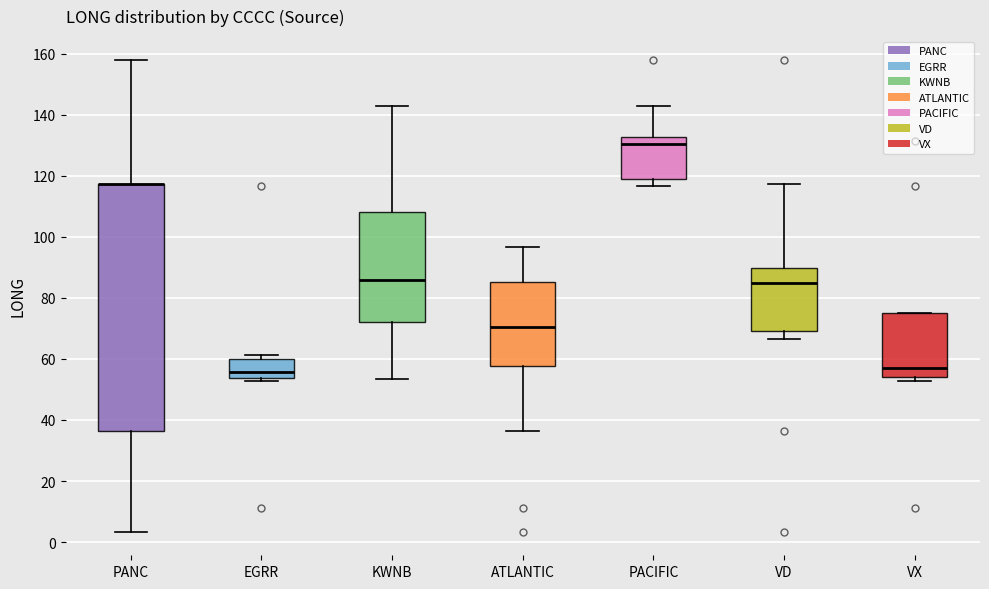

Reading left to right, transcribe this box plot: for each box, give where its median line is, the range the box spans, and where its two whiskers end, as read against the y-axis. The values are not printed on the chart, so give them approximately, as read against the axis.

PANC: median 118 (drawn on the box's upper edge), box 36 to 118, whiskers 4 to 158
EGRR: median 56, box 54 to 60, whiskers 52 to 62
KWNB: median 86, box 72 to 108, whiskers 54 to 142
ATLANTIC: median 70, box 58 to 86, whiskers 36 to 96
PACIFIC: median 130, box 118 to 132, whiskers 116 to 142
VD: median 84, box 70 to 90, whiskers 66 to 118
VX: median 58, box 54 to 76, whiskers 52 to 76